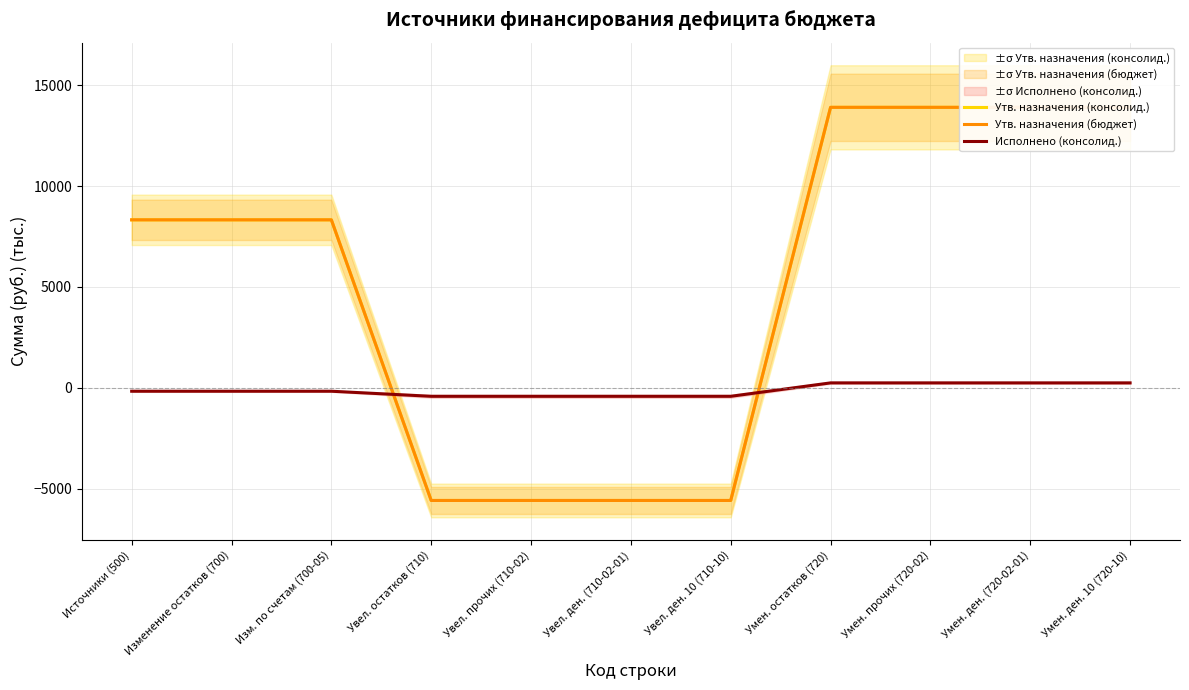

What is the sum of all Утв. назначения (бюджет) values?

58279.9